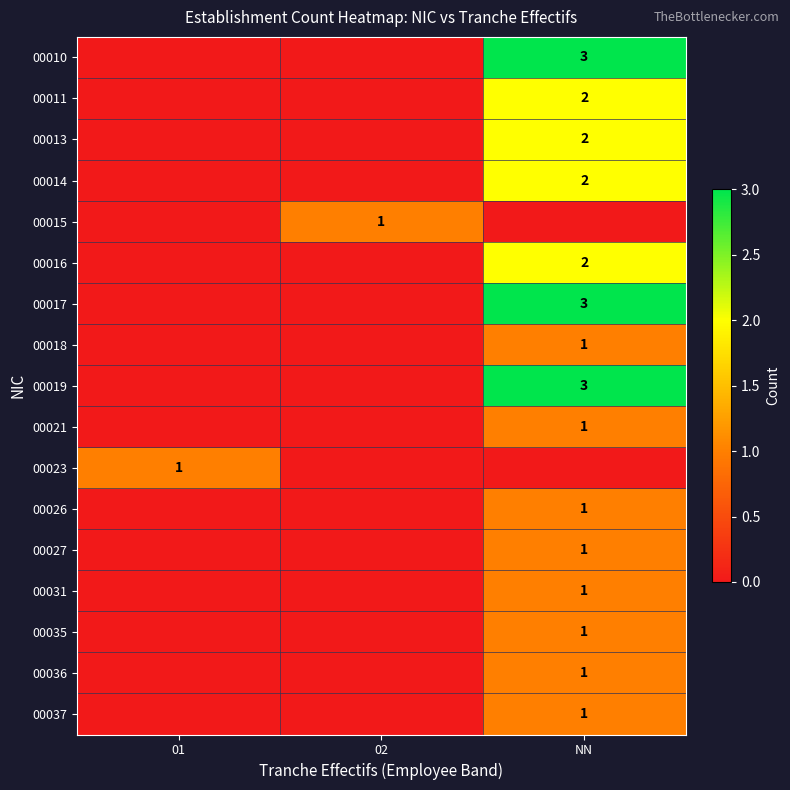

The value of 00035 at NN is 1. True or false?

True